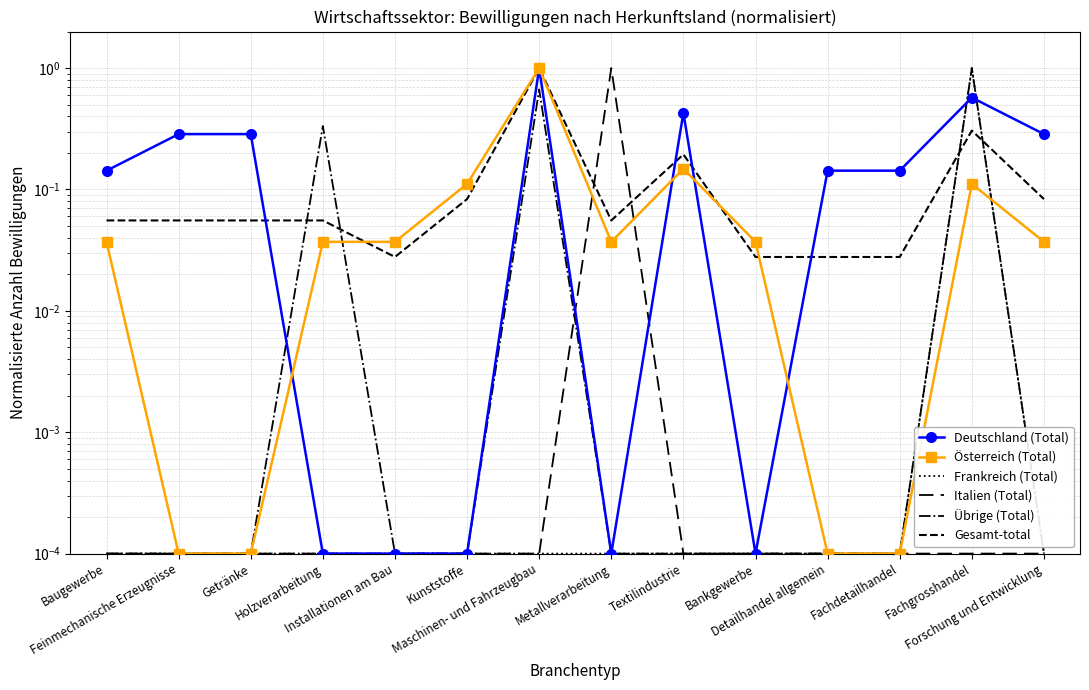

At which label does Frankreich (Total) reach its peak?

Fachgrosshandel